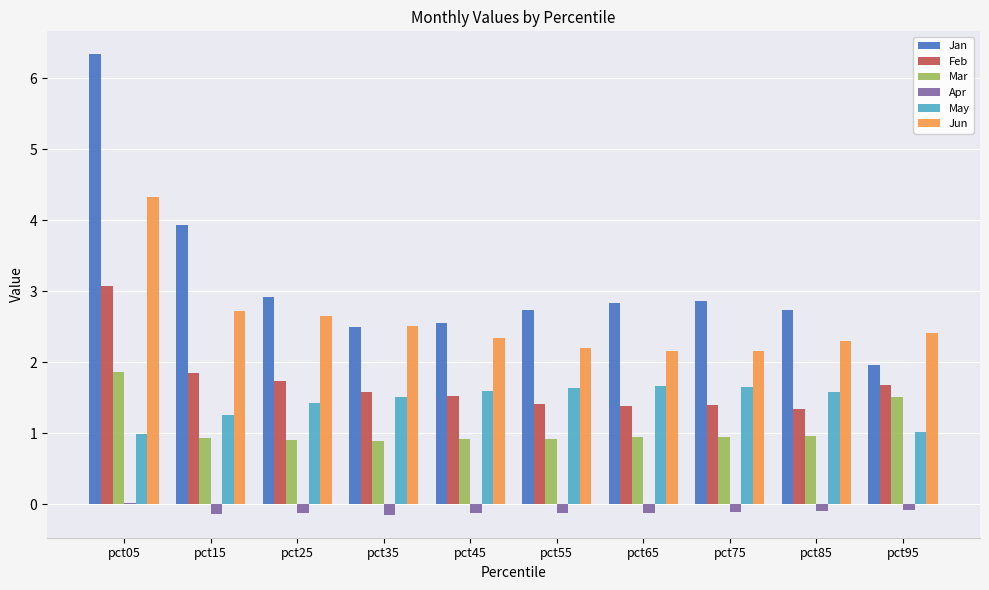

At which category does the chart reach its peak across all series?

pct05